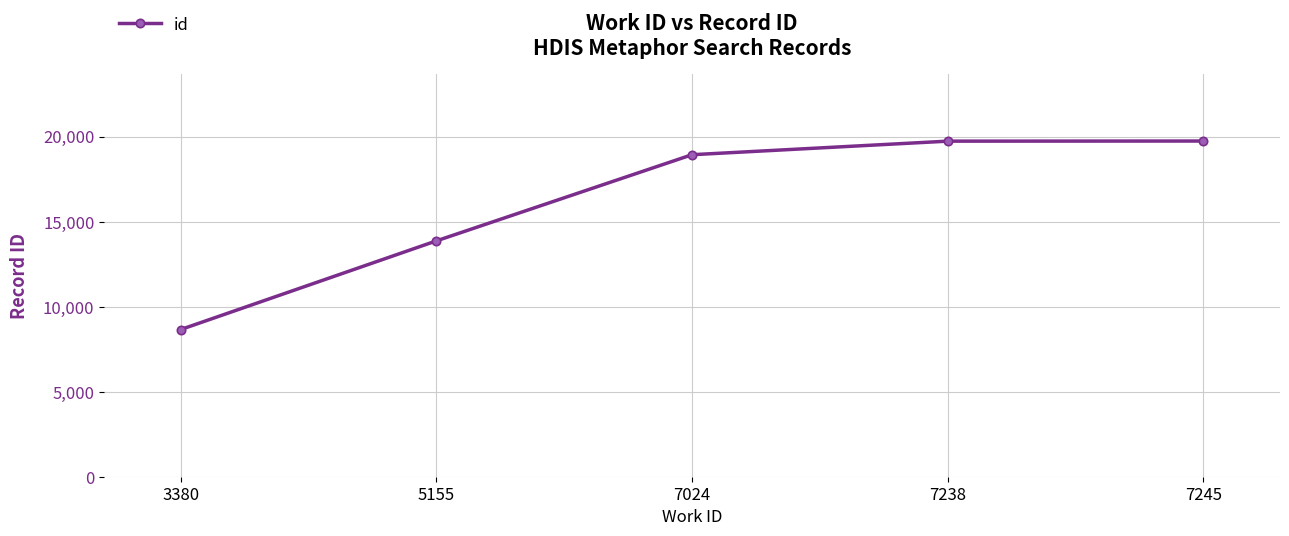

What is the change in value from 3380 to 7024?

+10281